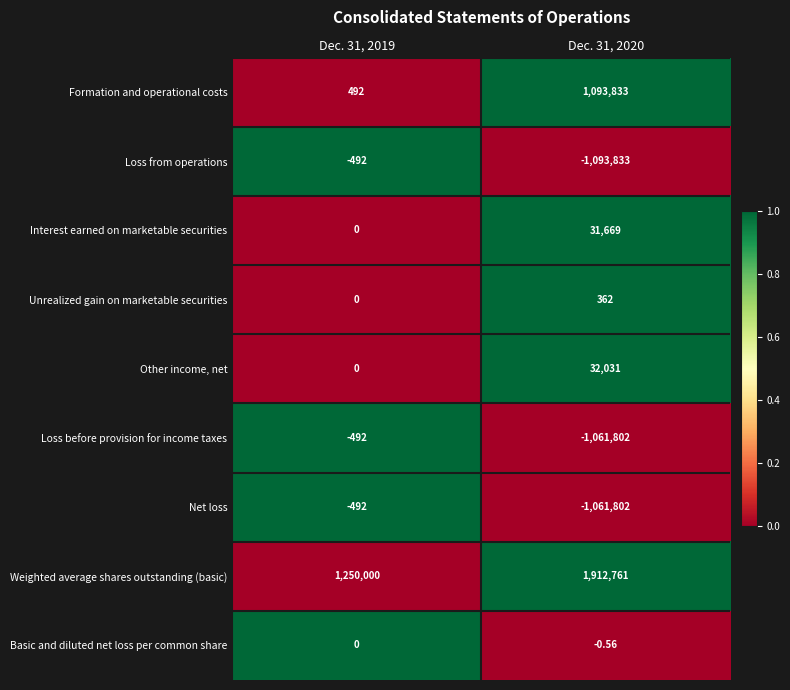

Is the value of Net loss at Dec. 31, 2020 greater than the value of Weighted average shares outstanding (basic) at Dec. 31, 2020?

No